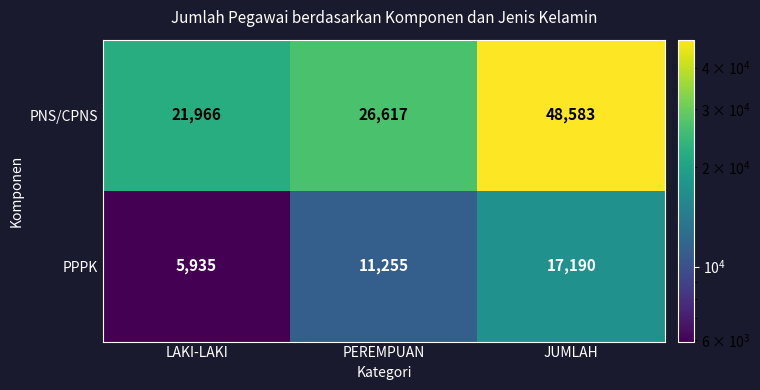

Where is PPPK nearest to the value 11562?

PEREMPUAN